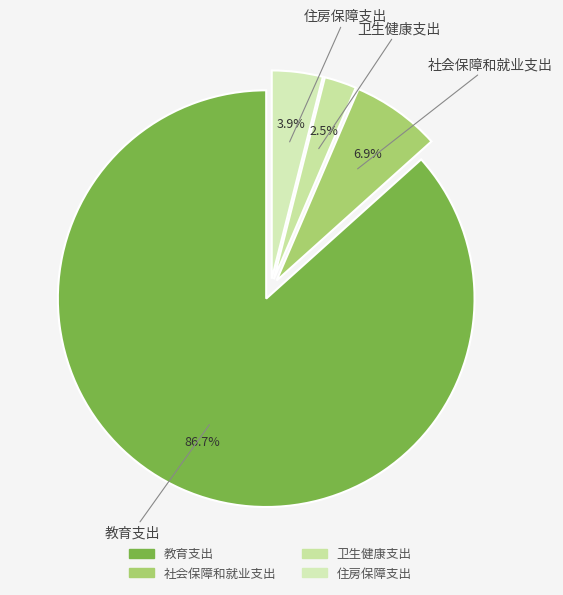

Which slice is the smallest?

卫生健康支出